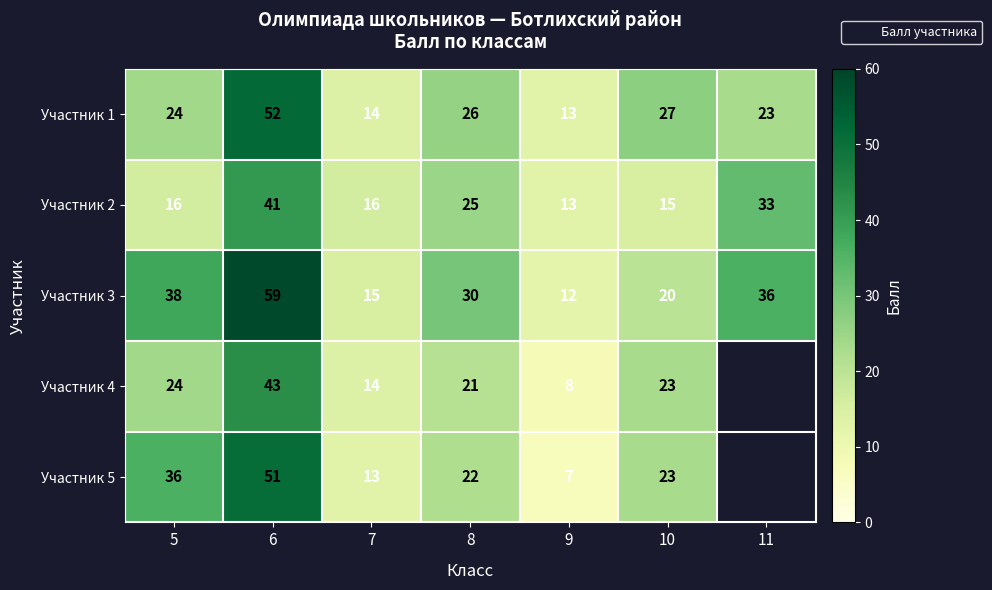

What is the difference between the Участник 1 values at 8 and 10?

1.0